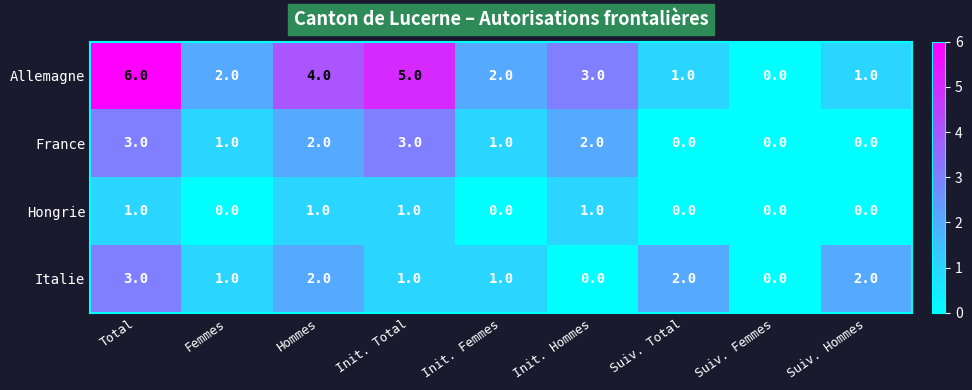

What is the sum of the Allemagne values at Init. Femmes and Init. Hommes?

5